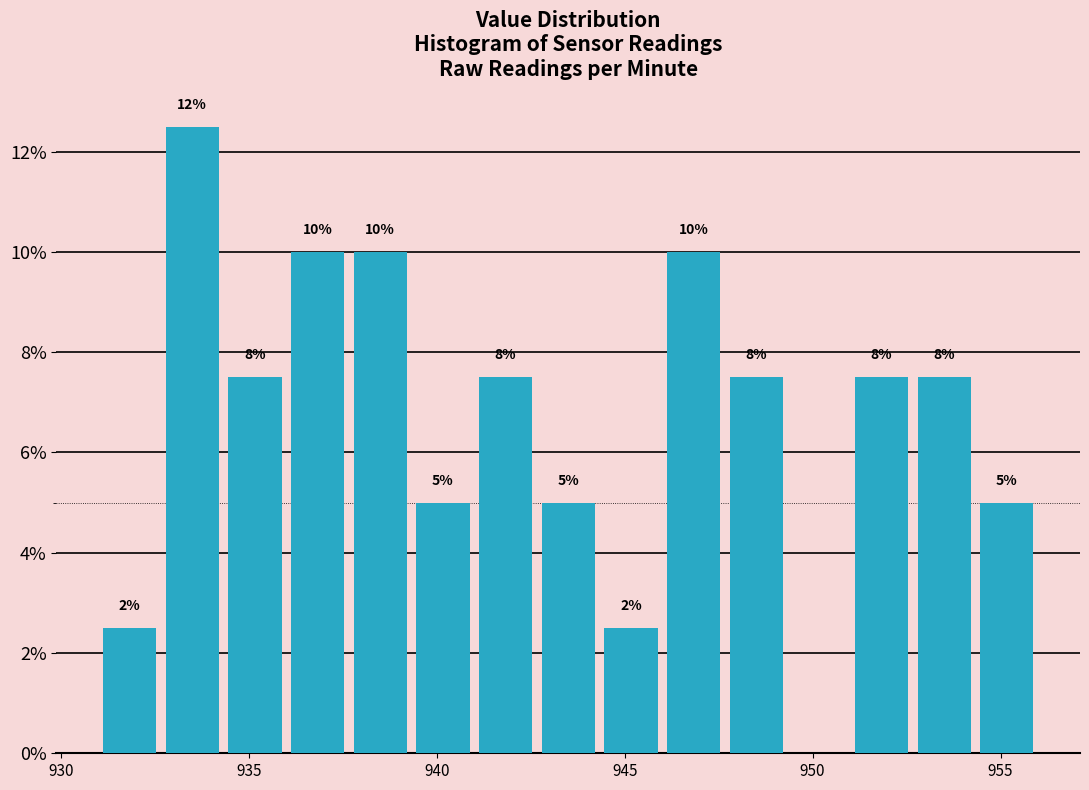

Read against the x-axis, roughly where is the centre of the tallest bar?

933.5